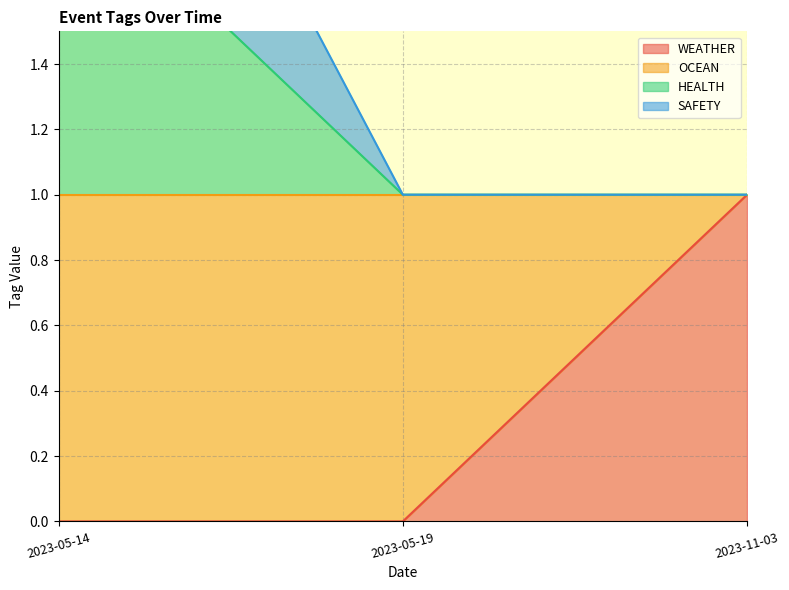

Is it true that WEATHER equals 0 at 2023-05-19?

True